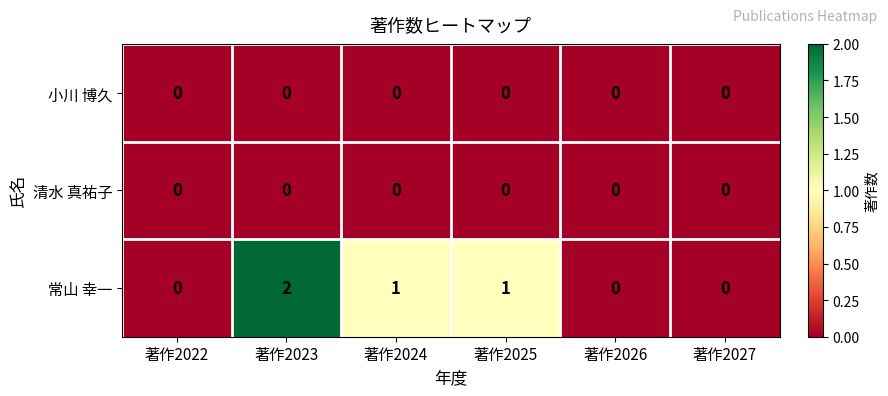

Is it true that 小川 博久 equals 0 at 著作2026?

True